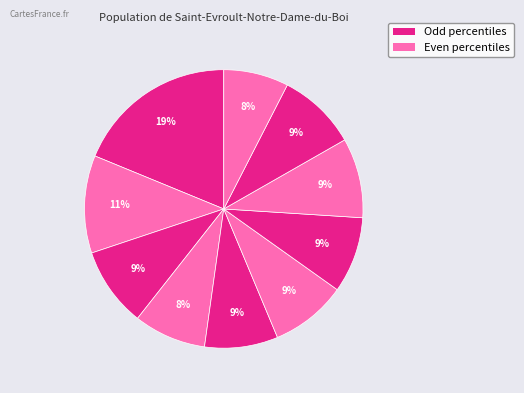

Count the number of slices in the pie.

10